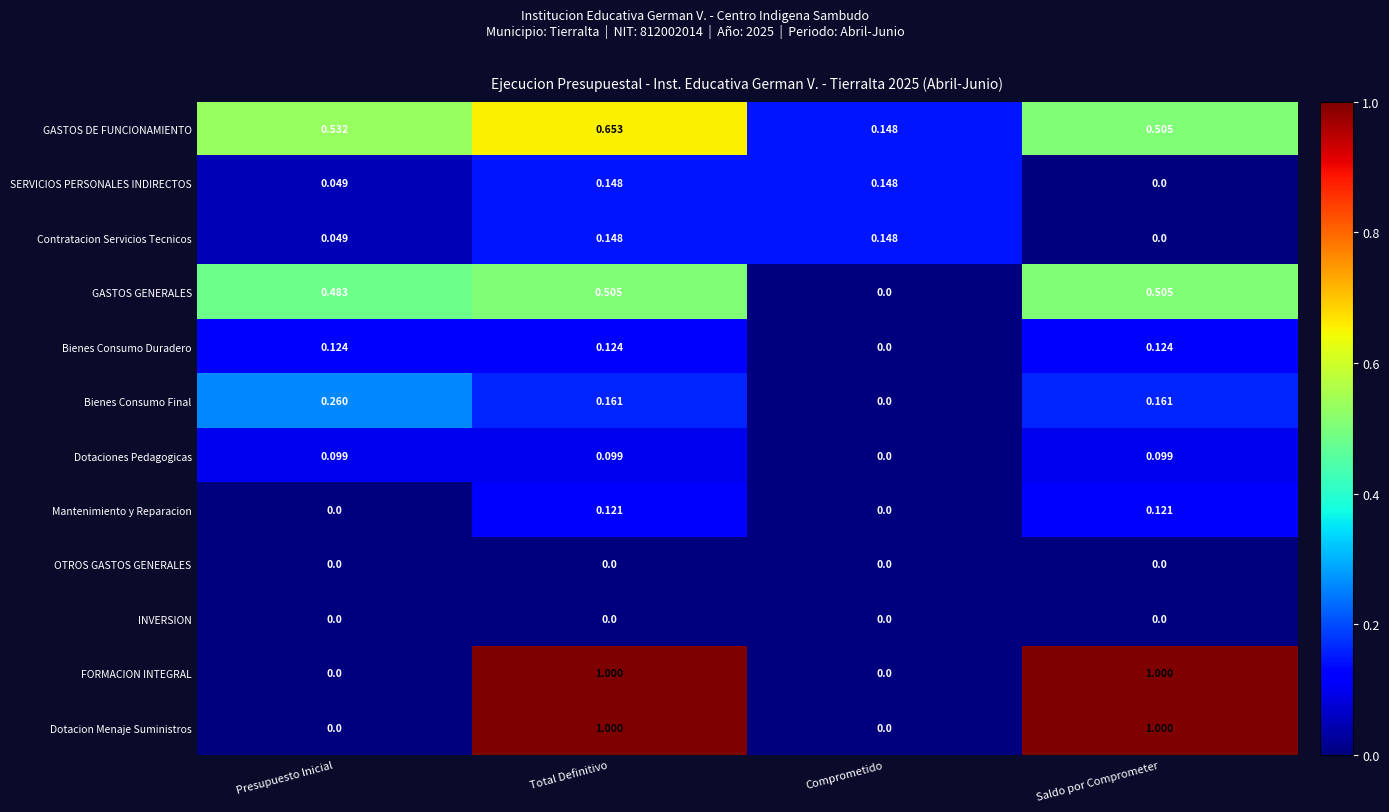

Is the value of Bienes Consumo Duradero at Presupuesto Inicial greater than the value of Bienes Consumo Final at Saldo por Comprometer?

No